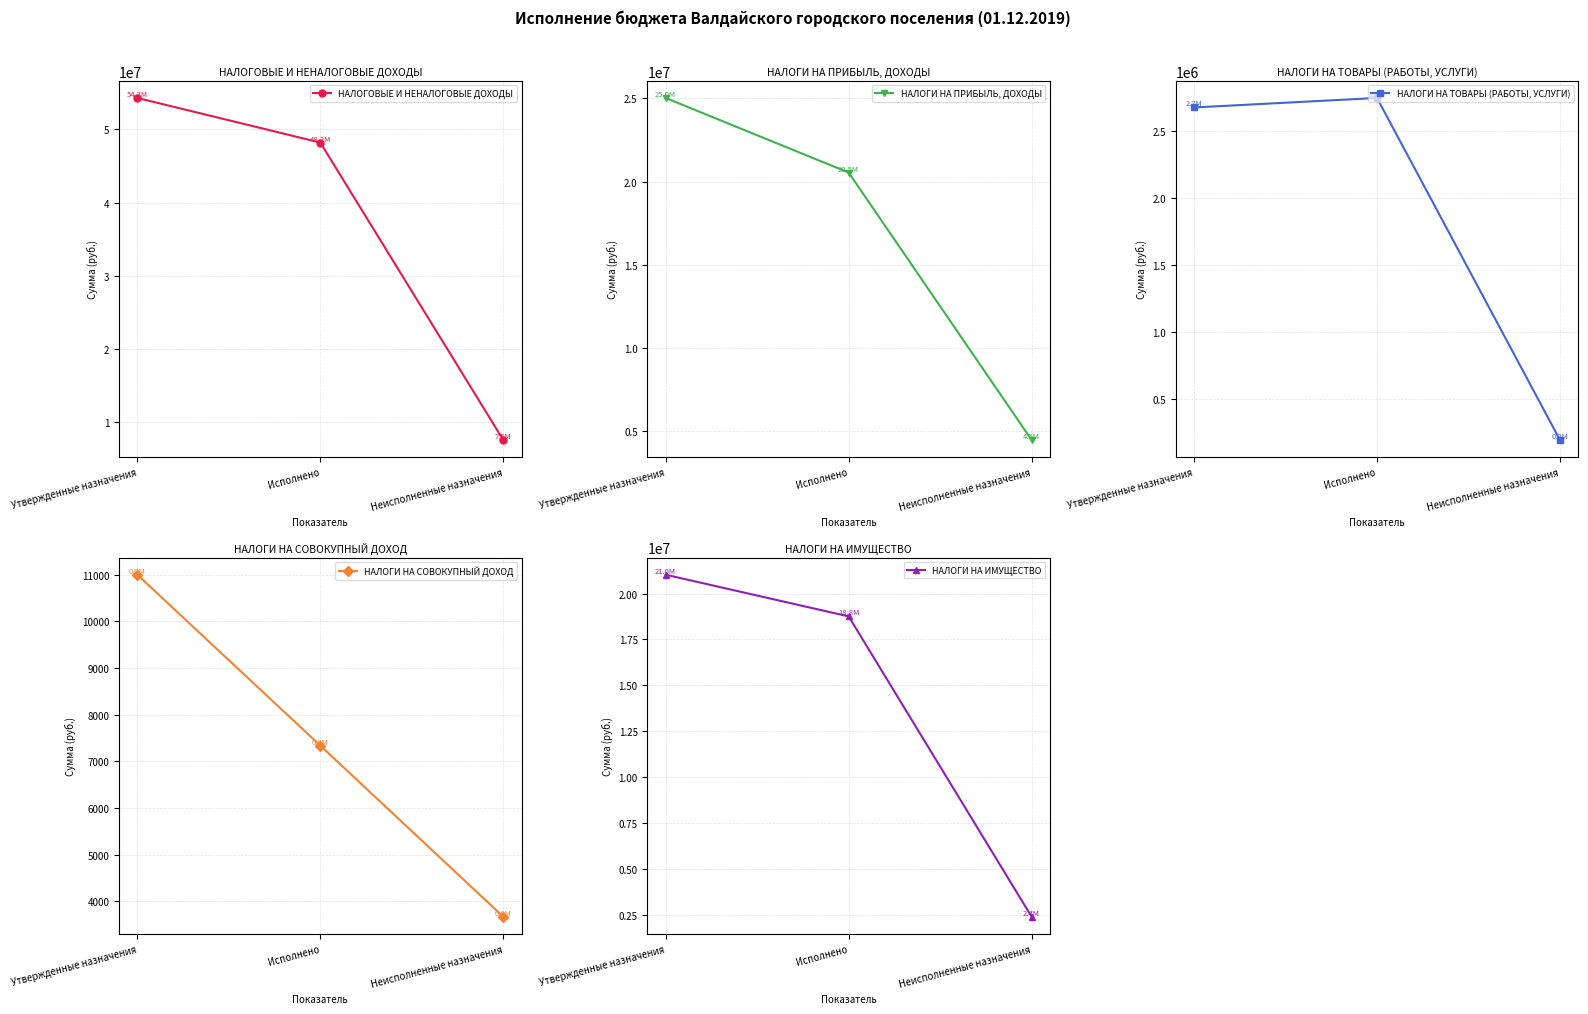

What are all the series names shown in the legend?

НАЛОГОВЫЕ И НЕНАЛОГОВЫЕ ДОХОДЫ, НАЛОГИ НА ПРИБЫЛЬ, ДОХОДЫ, НАЛОГИ НА ТОВАРЫ (РАБОТЫ, УСЛУГИ), НАЛОГИ НА СОВОКУПНЫЙ ДОХОД, НАЛОГИ НА ИМУЩЕСТВО